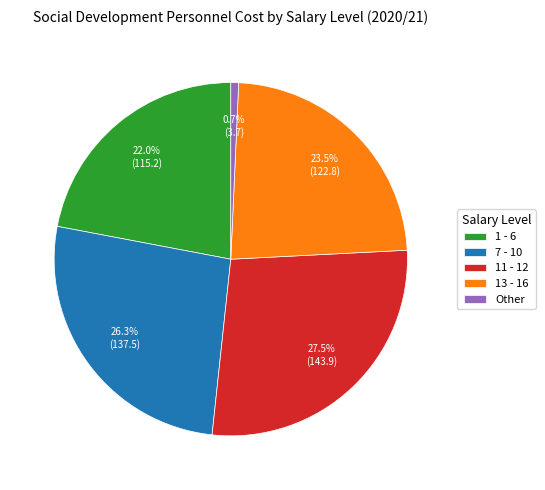

How many segments does this pie chart have?

5